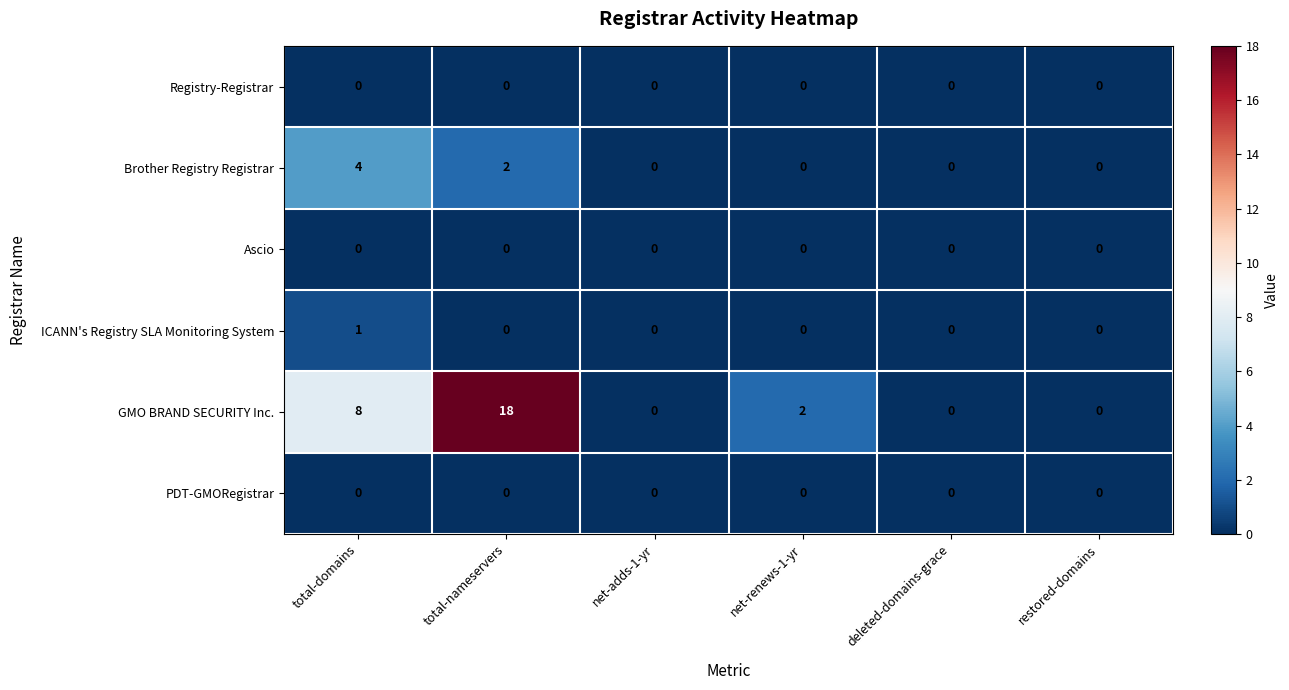

Is the value of Registry-Registrar at net-renews-1-yr greater than the value of ICANN's Registry SLA Monitoring System at total-domains?

No